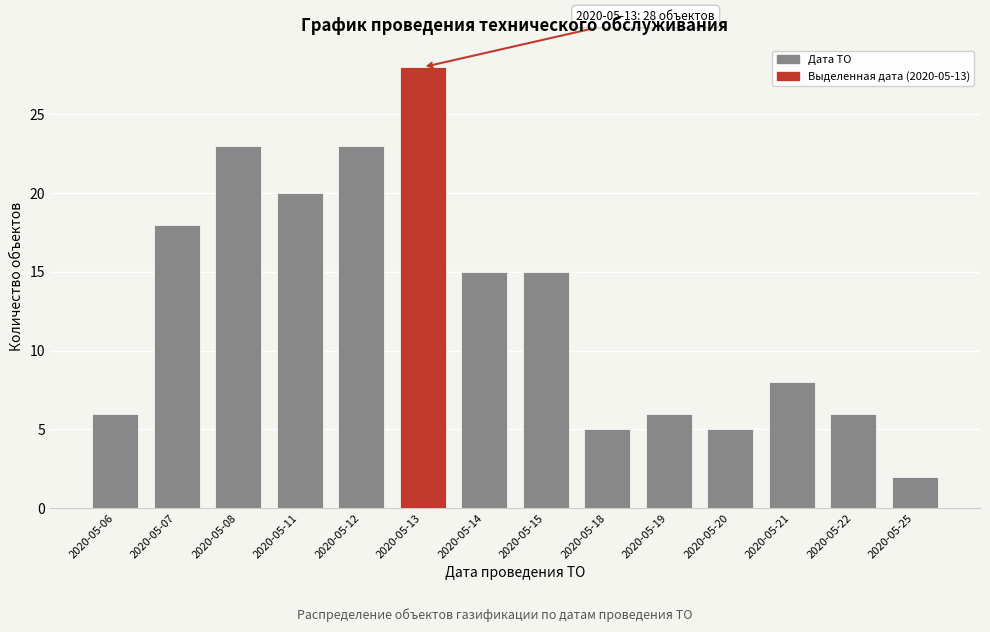

Reading left to right, list all the values displayed in this chart.

6	18	23	20	23	28	15	15	5	6	5	8	6	2